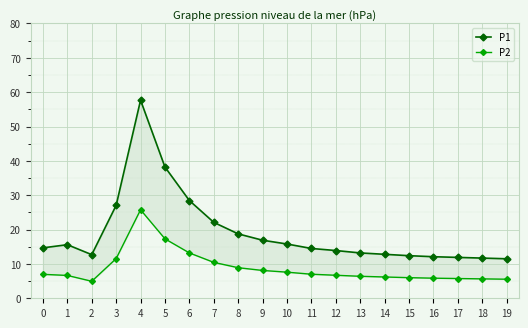

Rank the series by their average value, from lowest to highest.

P2, P1